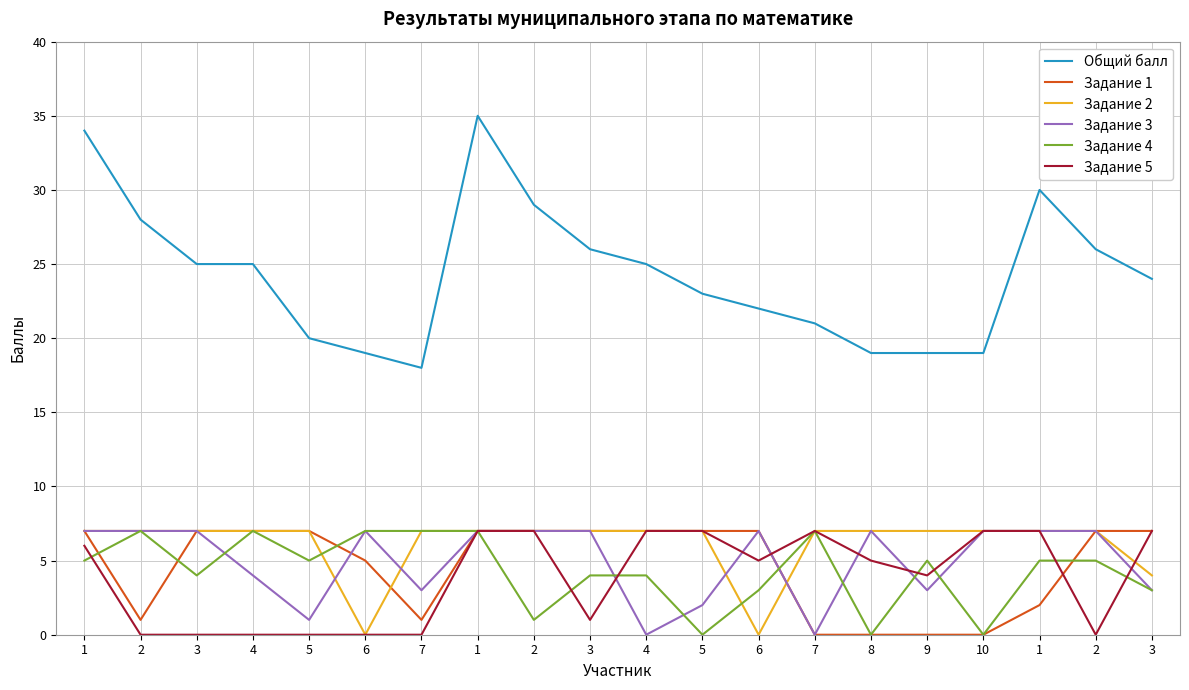

What is the spread (max minus min) of values at 10?

19